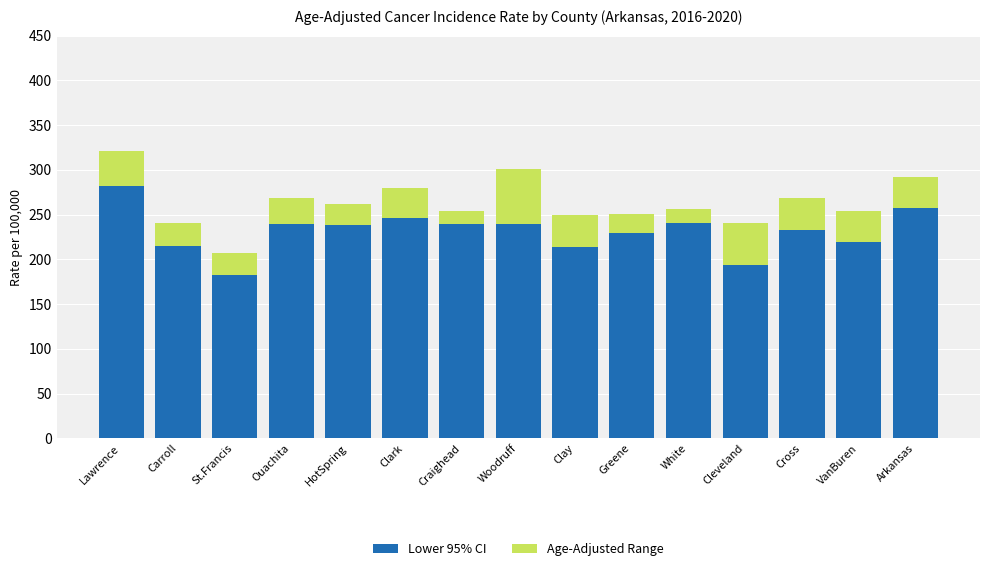

At which category is the sum across all series the highest?

Lawrence